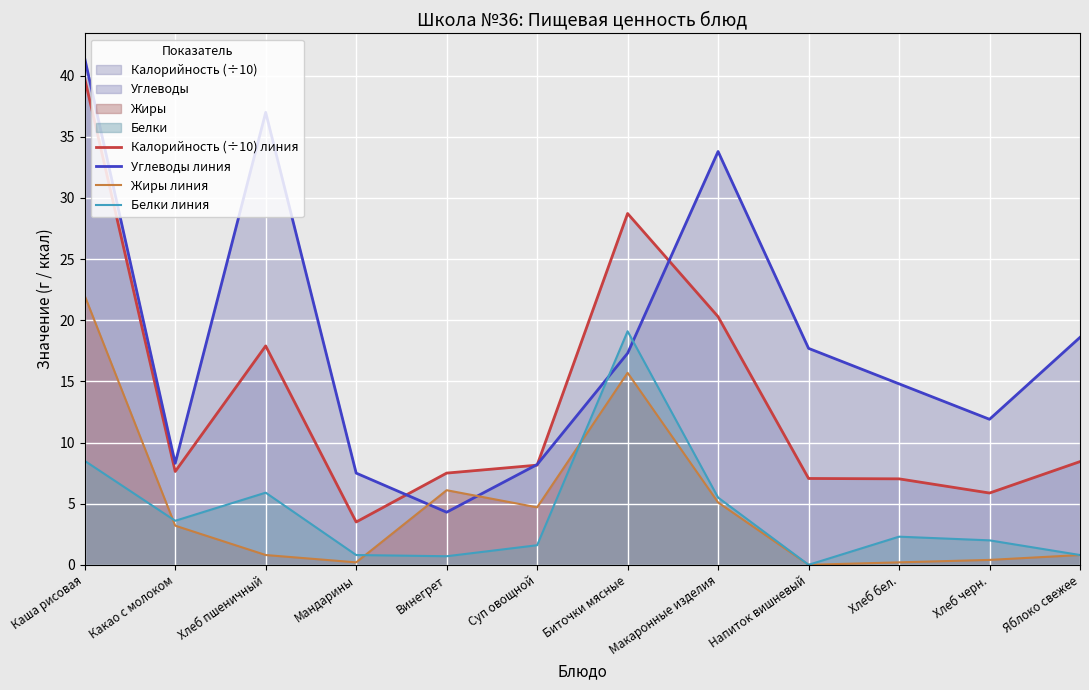

At how many categories does at least one series exceed 37?

1